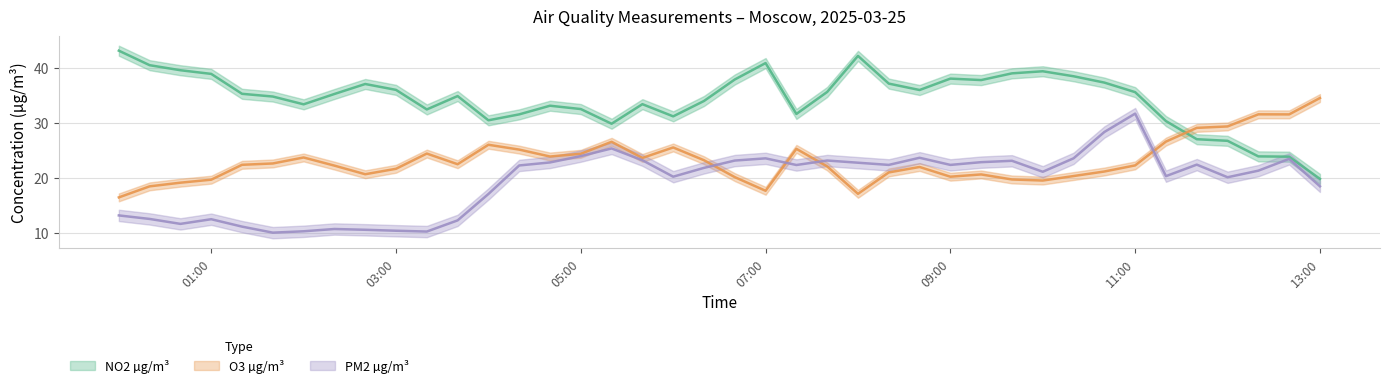

Which series has the largest total across all categories?

NO2 µg/m³